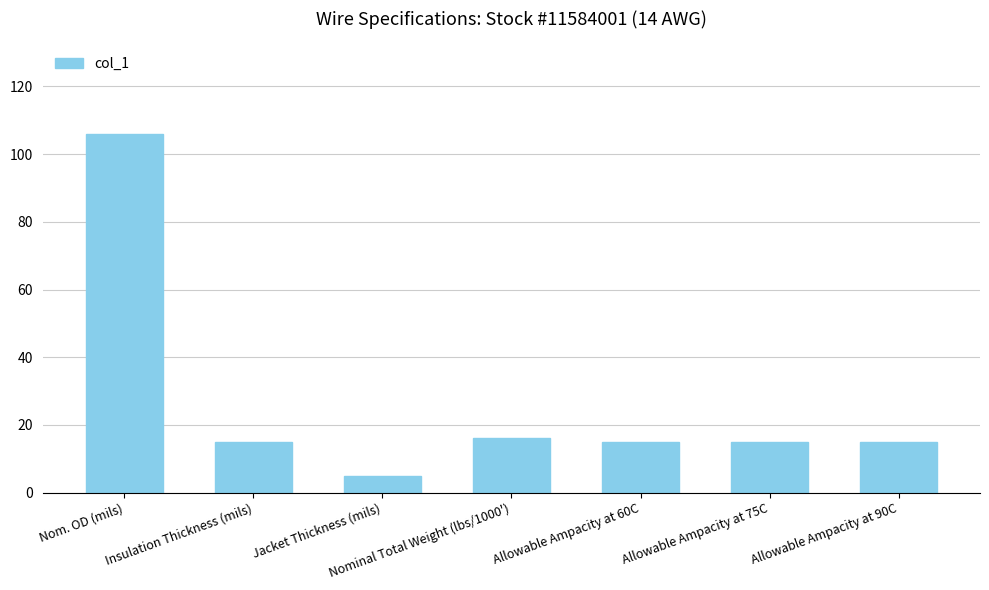

Read the value at Nominal Total Weight (lbs/1000').

16